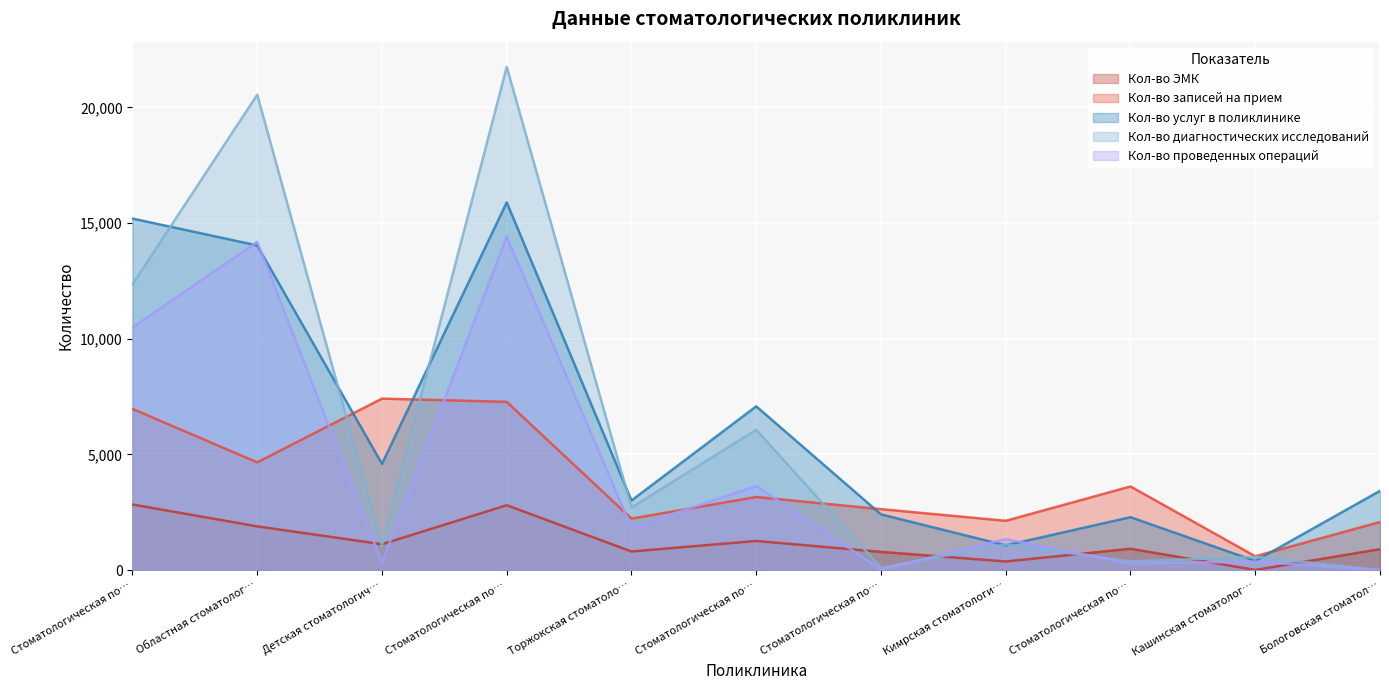

Does the chart display data point markers on the line(s)?

No